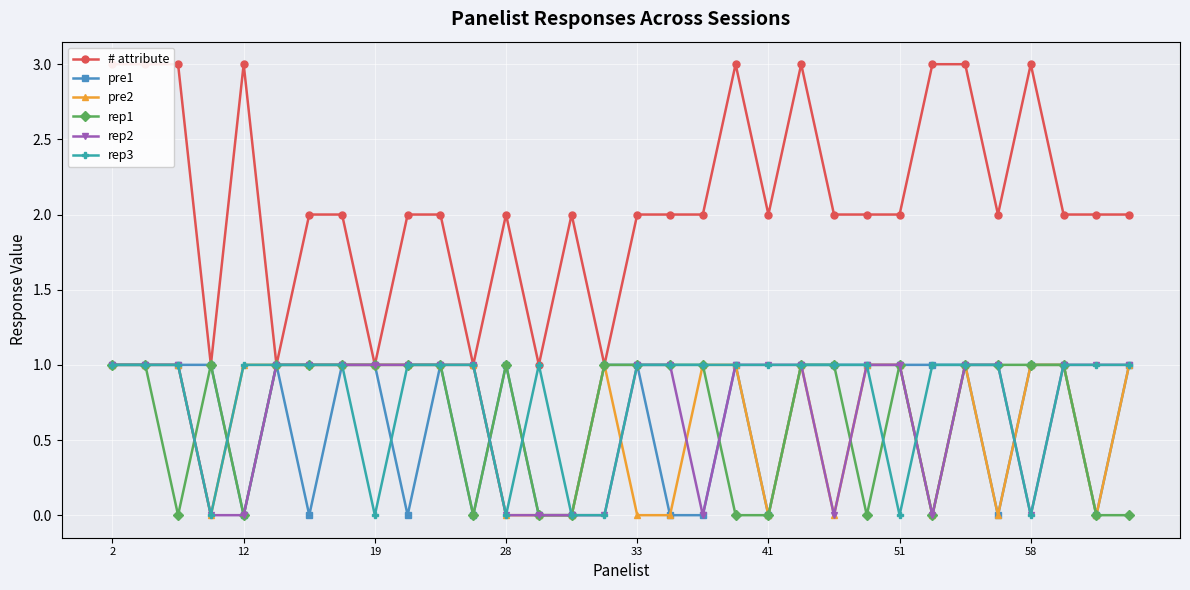

Is it true that pre2 equals 0 at 33?

True